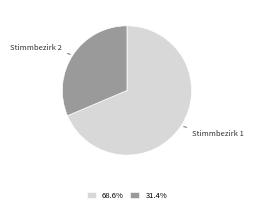

Combined, do Stimmbezirk 1 and Stimmbezirk 2 account for over 50%?

Yes